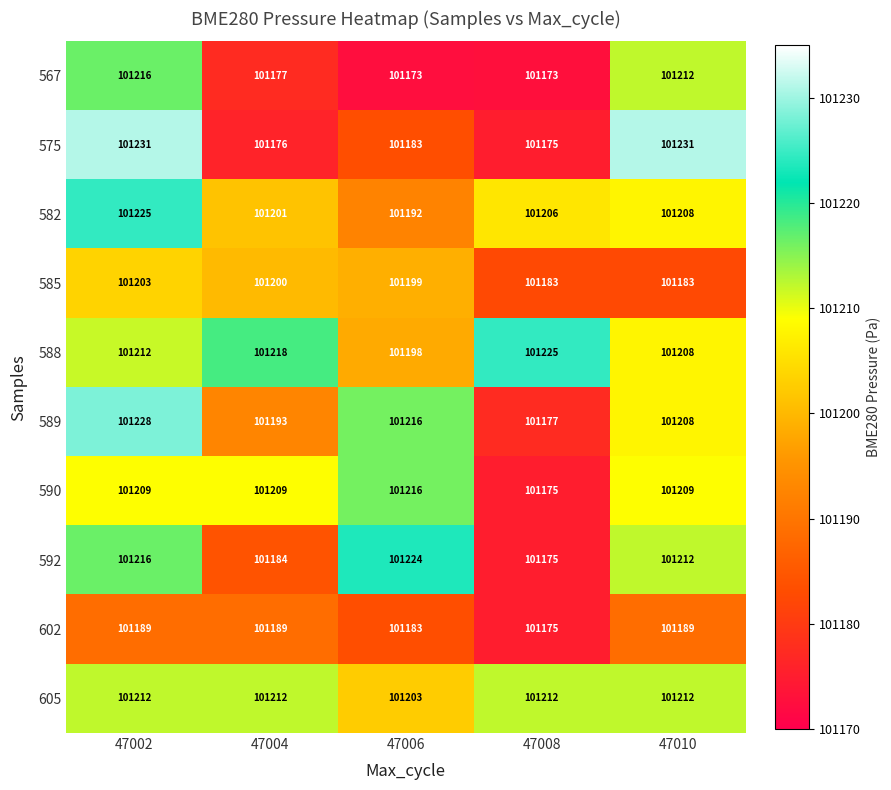

Where is 567 nearest to the value 101194?

47004